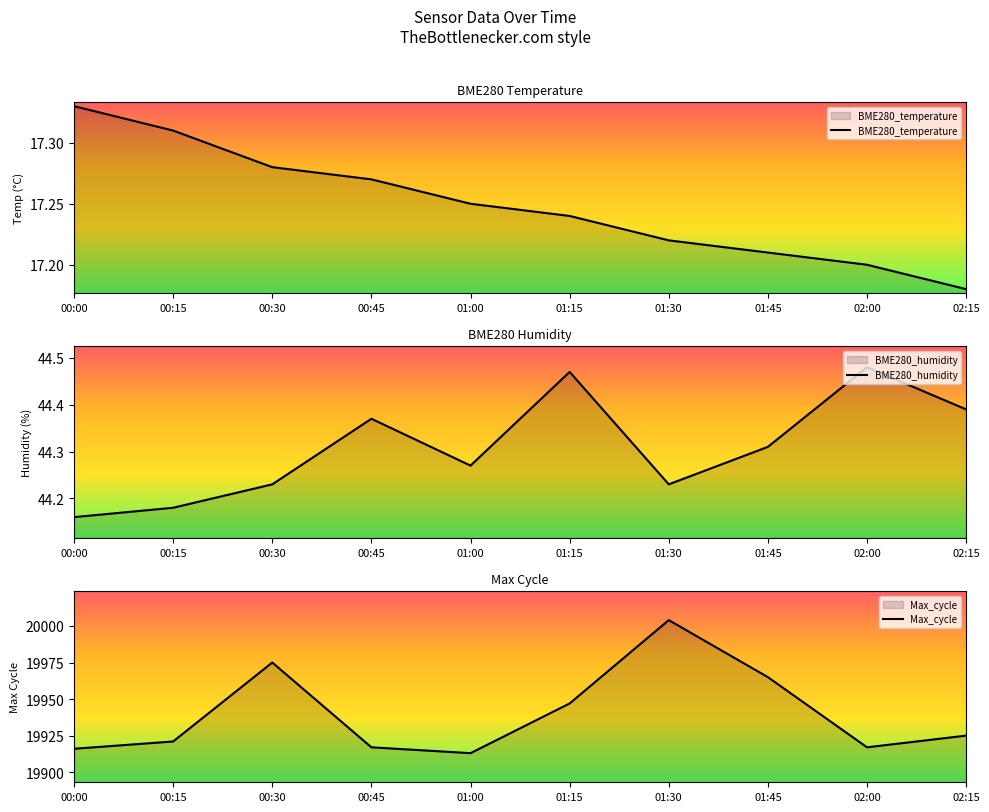

The BME280_humidity series shows 14.2 at 01:45. True or false?

False